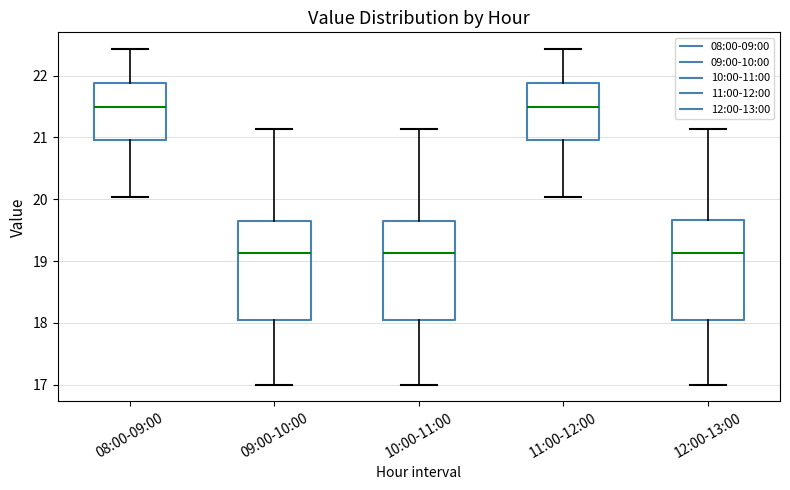

Reading left to right, read every box against the y-axis: the position of its median line, the range the box covers, and the ends of its whiskers. The values are not printed on the chart, so give them approximately, as read against the axis.

08:00-09:00: median 21.5, box 21.0 to 21.9, whiskers 20.0 to 22.4
09:00-10:00: median 19.1, box 18.0 to 19.6, whiskers 17.0 to 21.1
10:00-11:00: median 19.1, box 18.0 to 19.6, whiskers 17.0 to 21.1
11:00-12:00: median 21.5, box 21.0 to 21.9, whiskers 20.0 to 22.4
12:00-13:00: median 19.1, box 18.0 to 19.7, whiskers 17.0 to 21.1